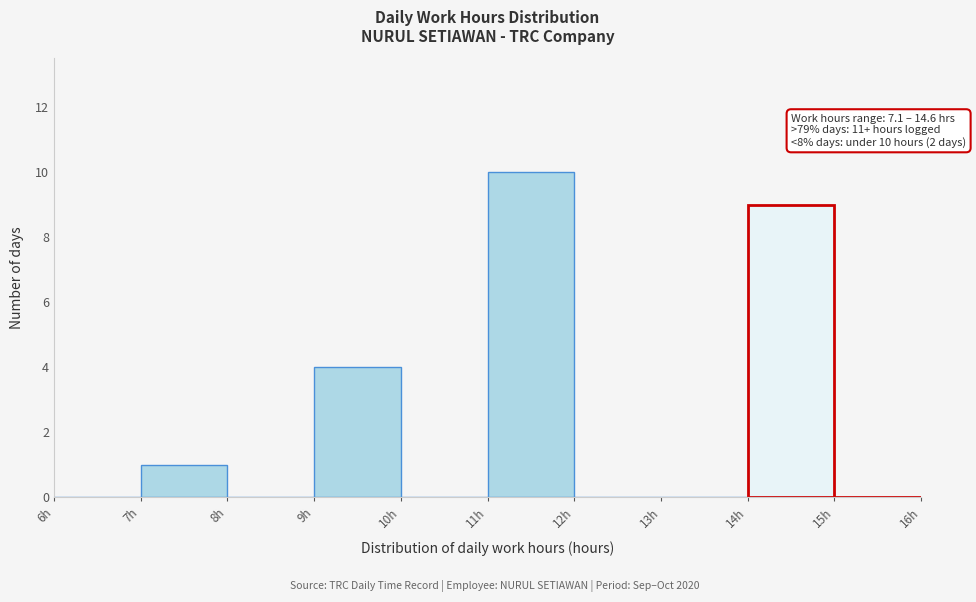

Which range on the x-axis has the tallest bar?

11 to 12